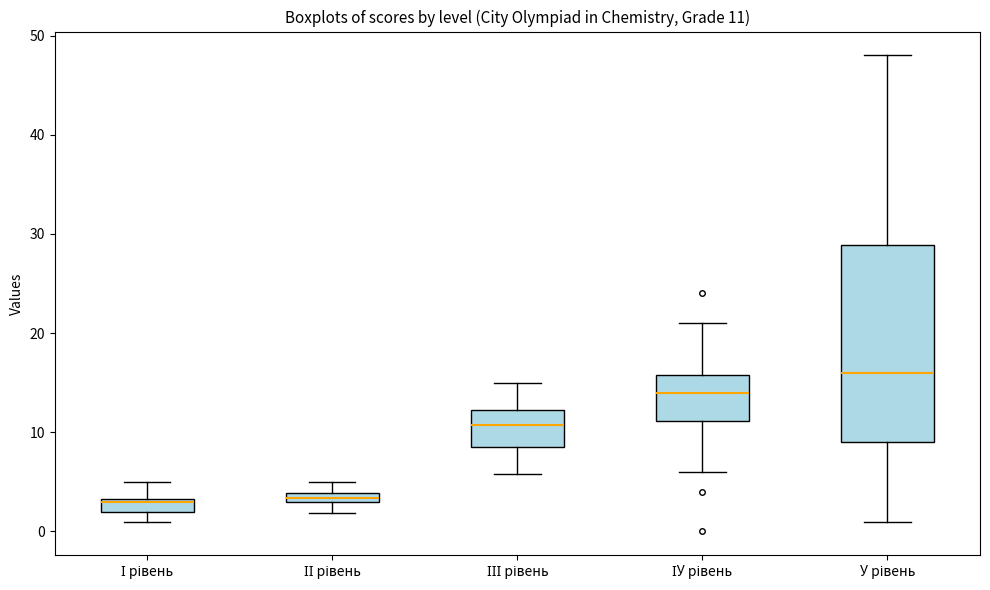

Which box's median line is the highest?

У рівень